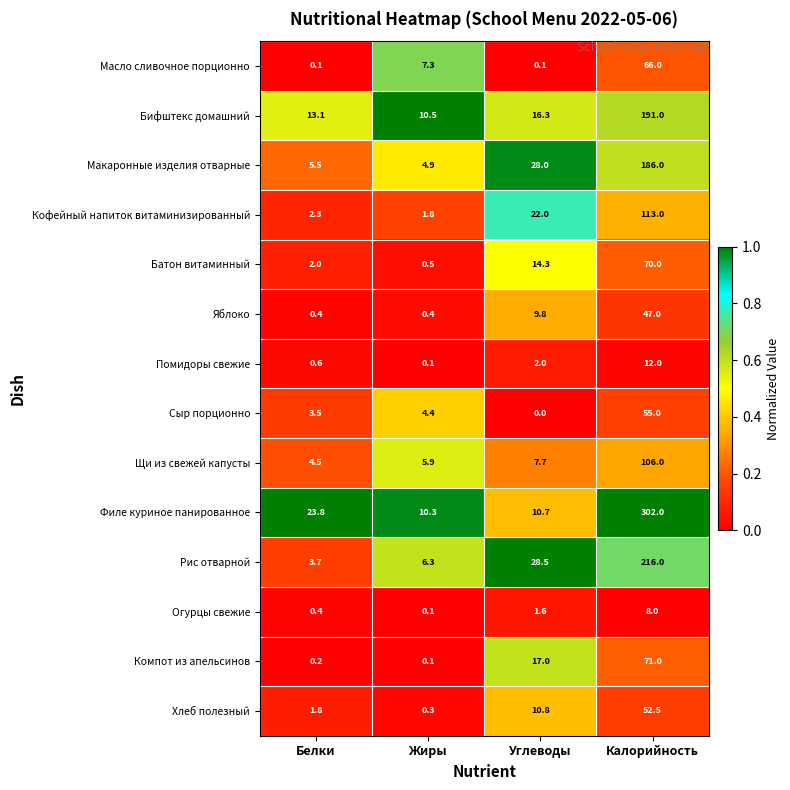

What is the difference between the maximum and second lowest values in the Батон витаминный series?

68.0